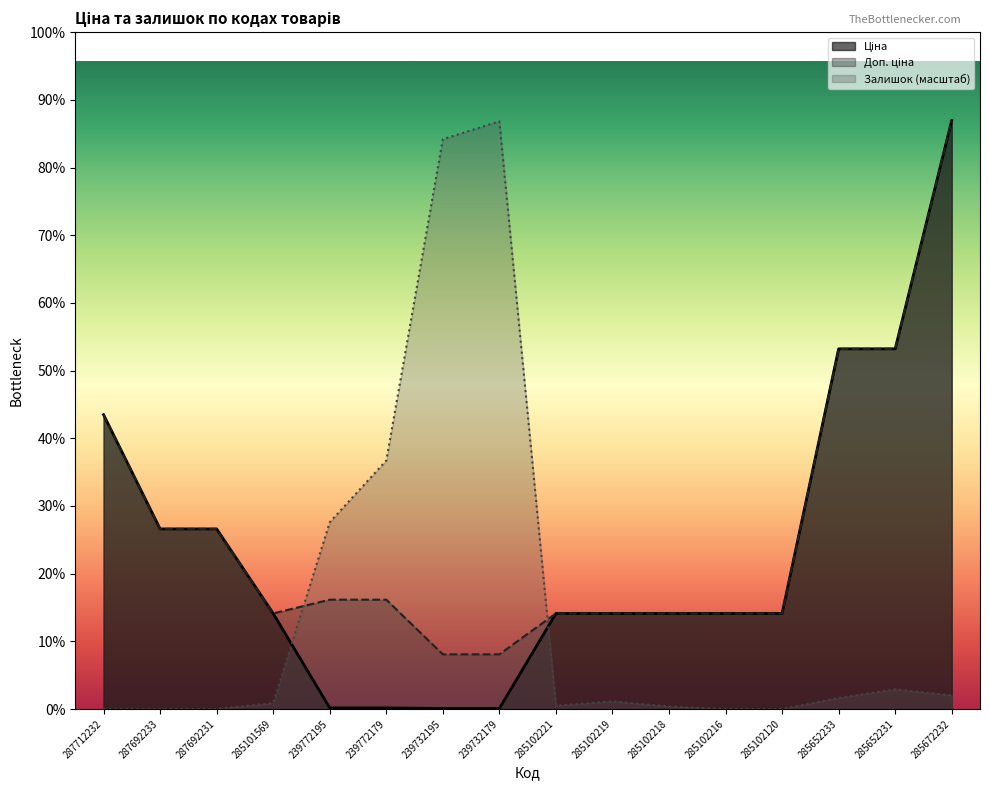

True or false: Залишок has a value of 7336.3 at 239772179.

False